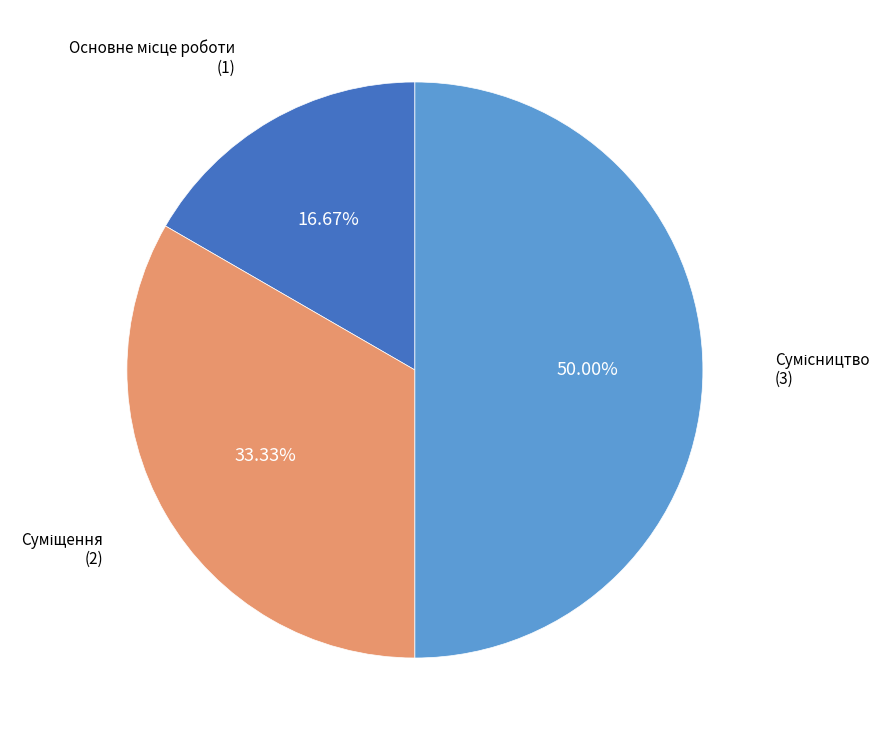

Count the number of slices in the pie.

3